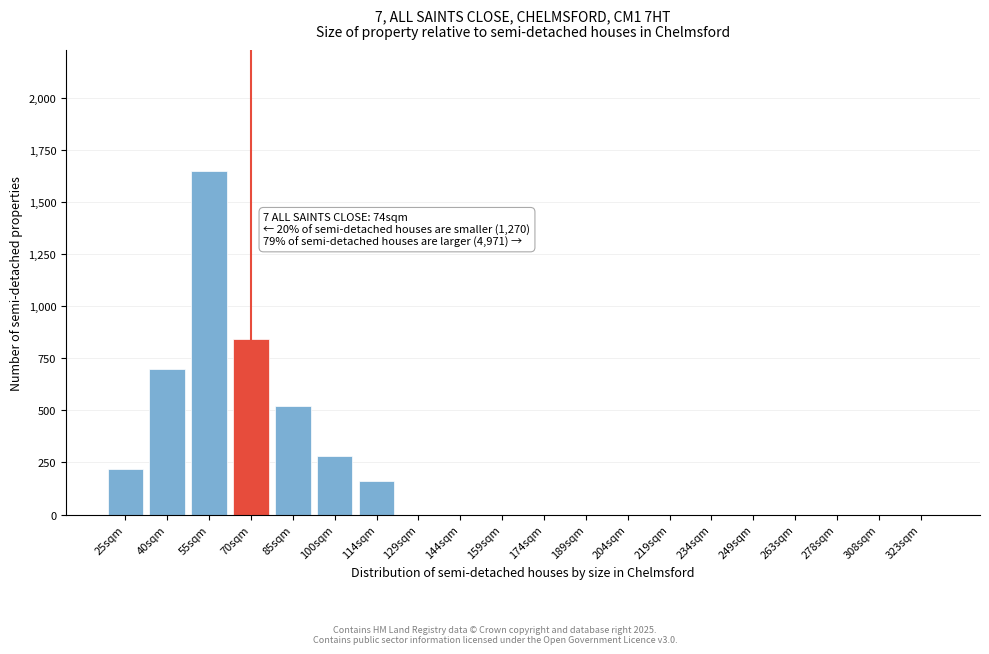

Reading left to right, what are all the values shown in this chart?

25sqm=220	40sqm=700	55sqm=1650	70sqm=840	85sqm=520	100sqm=280	114sqm=160	129sqm=0	144sqm=0	159sqm=0	174sqm=0	189sqm=0	204sqm=0	219sqm=0	234sqm=0	249sqm=0	263sqm=0	278sqm=0	308sqm=0	323sqm=0